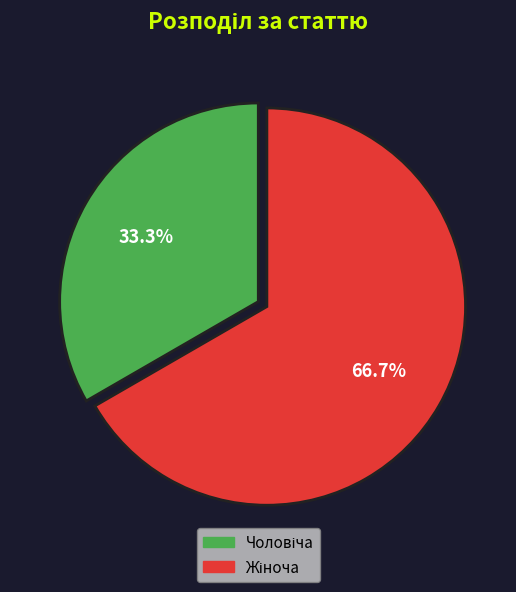

Does any single category account for the majority?

Yes